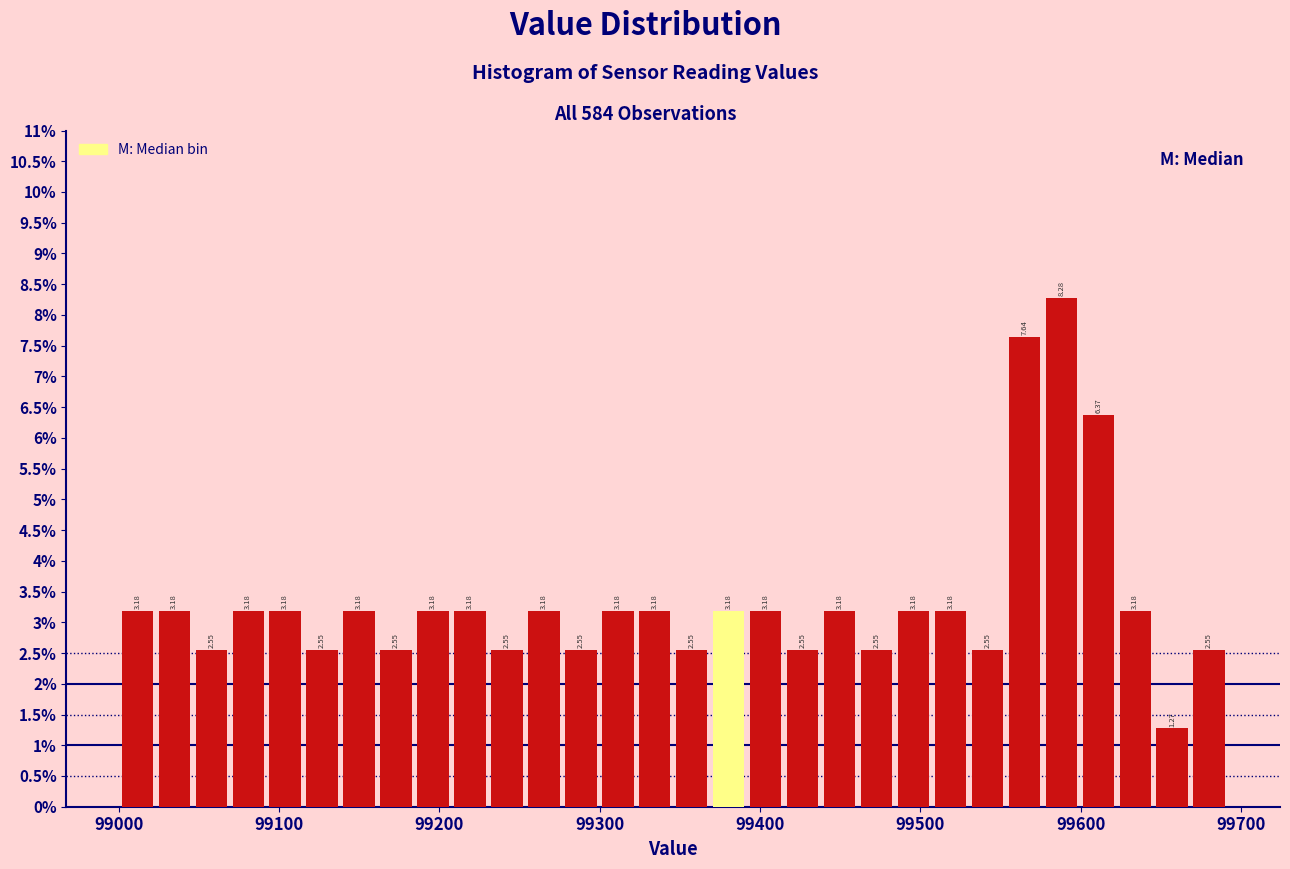

Around what value on the x-axis is the tallest bar? Give the approximate position of its centre, as read against the axis.

99590